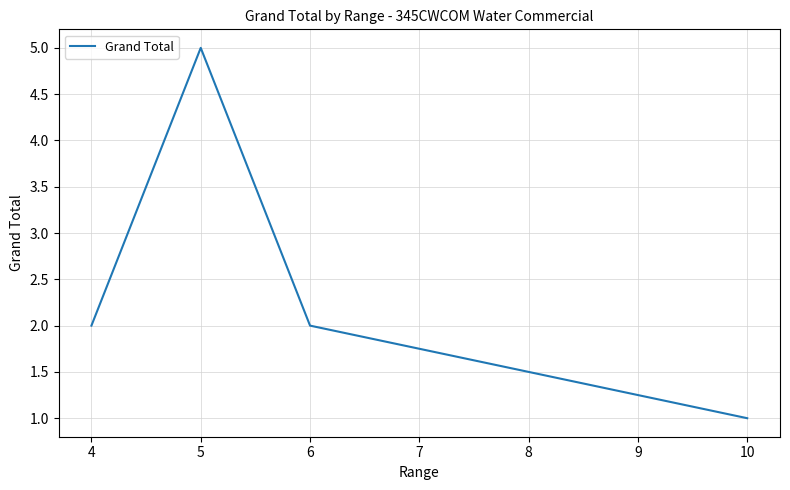

What is the greatest value displayed?

5